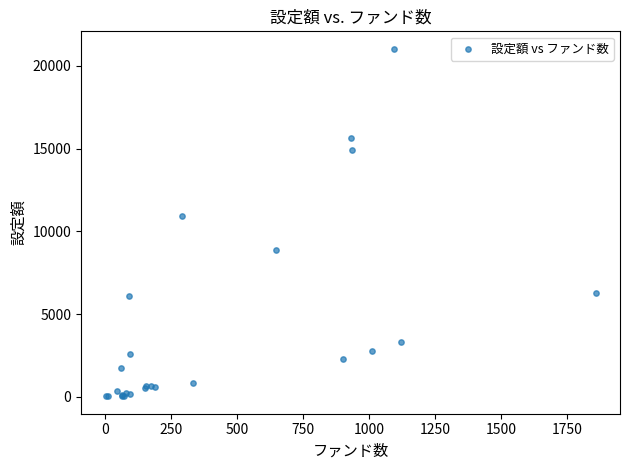

What Y value in the scatter plot is closest to 10529?

10941